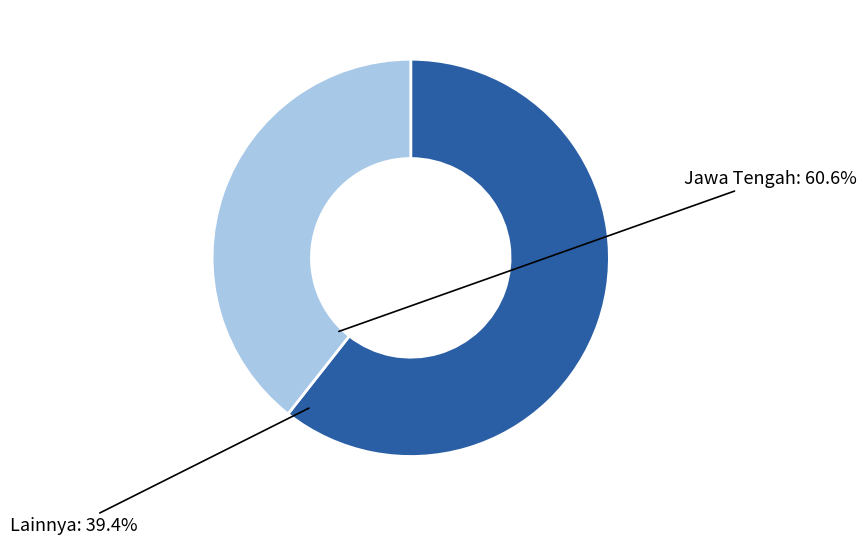

Which slice is the smallest?

Lainnya